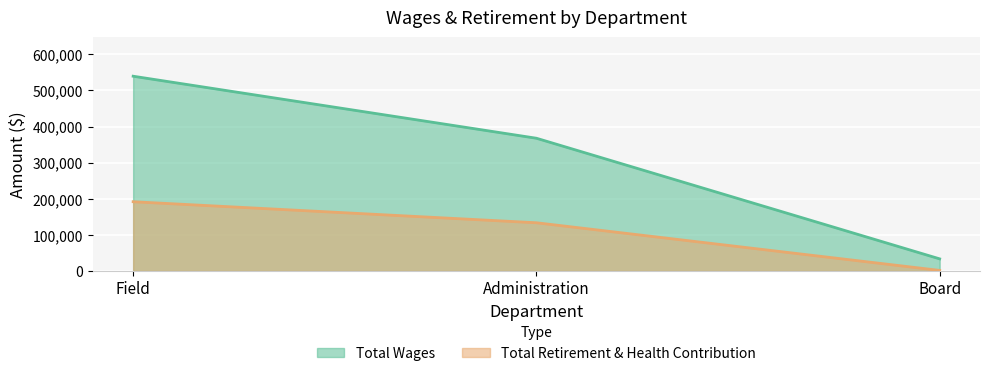

At which category is the sum across all series the highest?

Field